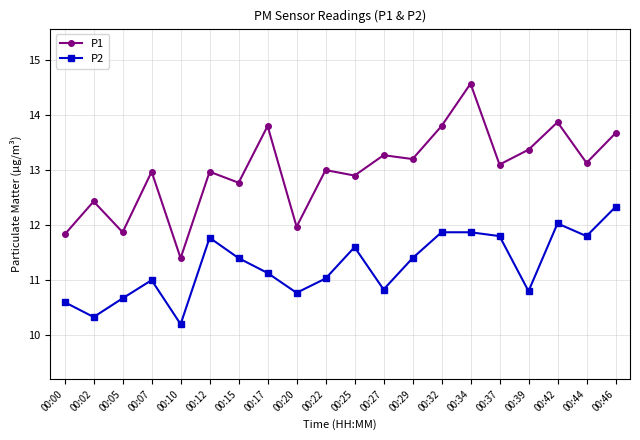

Between 00:22 and 00:32, which series saw the biggest shift?

P2